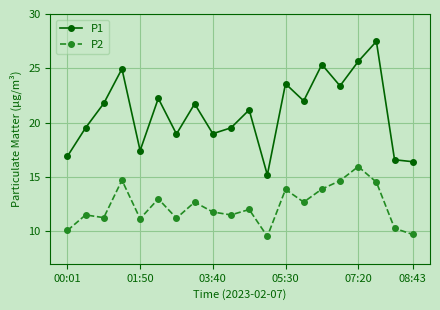

How many data points does each series have?

20